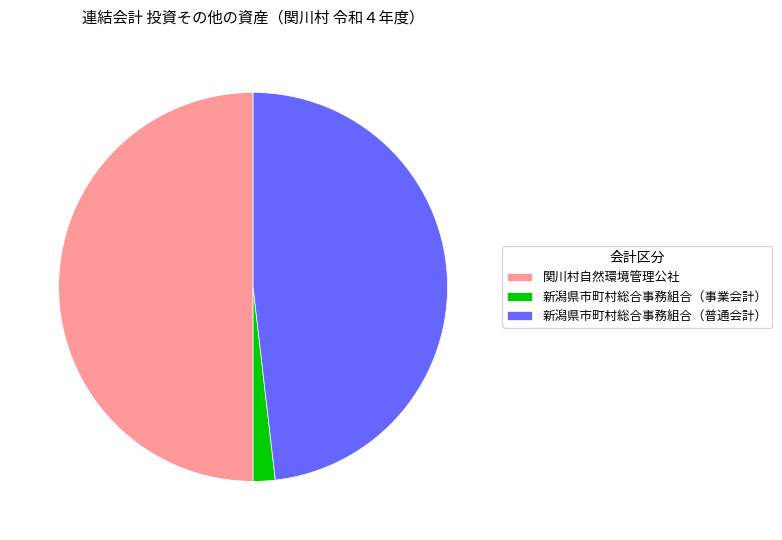

Rank the categories by value from highest to lowest.

関川村自然環境管理公社, 新潟県市町村総合事務組合（普通会計）, 新潟県市町村総合事務組合（事業会計）